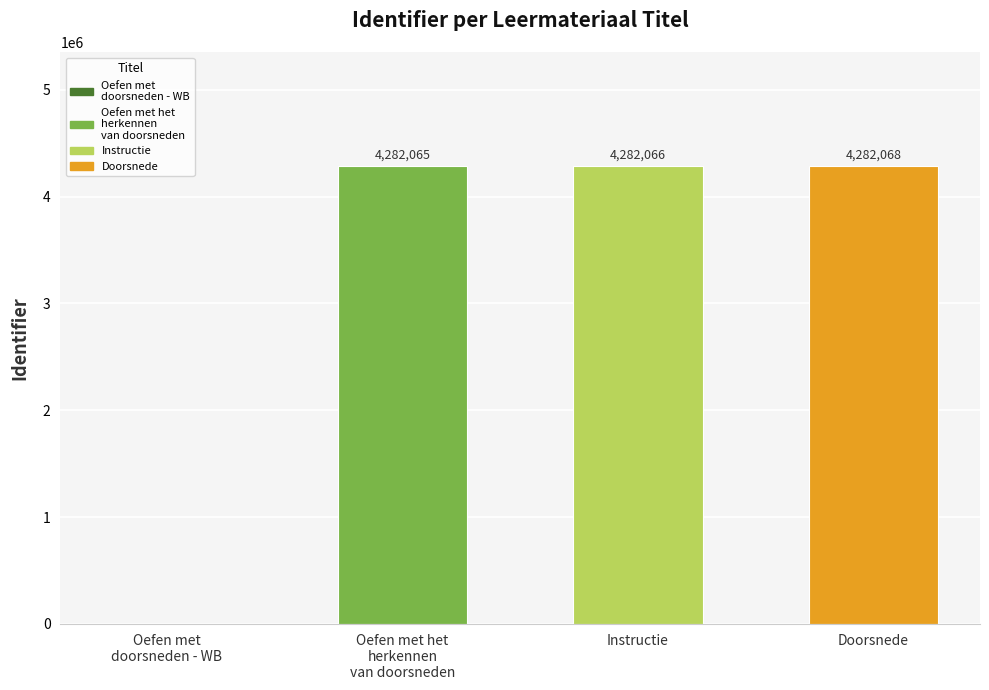

The chart shows a value of 4282065 at Oefen met het
herkennen
van doorsneden. True or false?

True